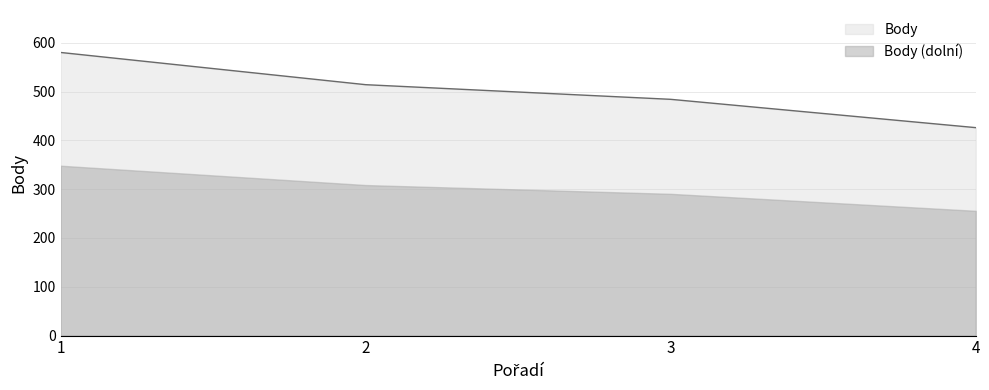

Reading right to left, extract all data points from this chart.

4=426	3=484	2=514	1=580